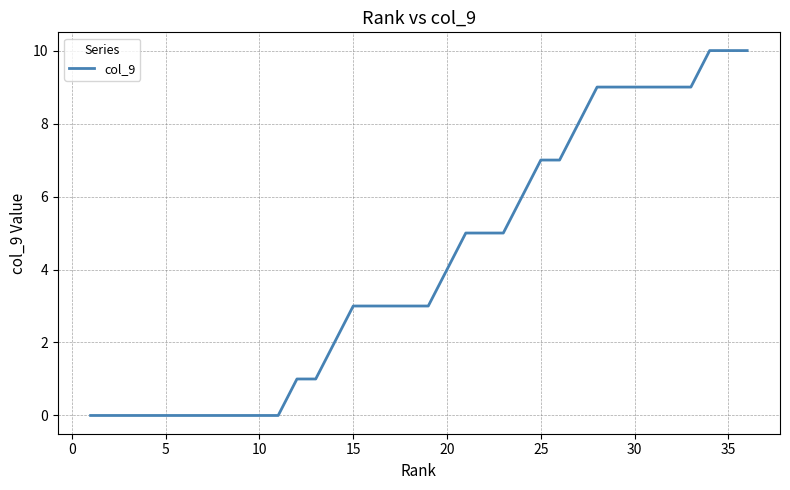

How many lines are shown in the chart?

1